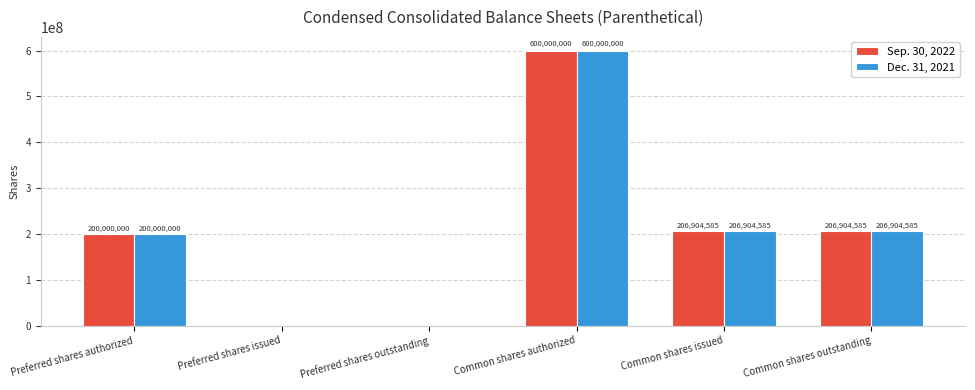

How many groups of bars are there?

6